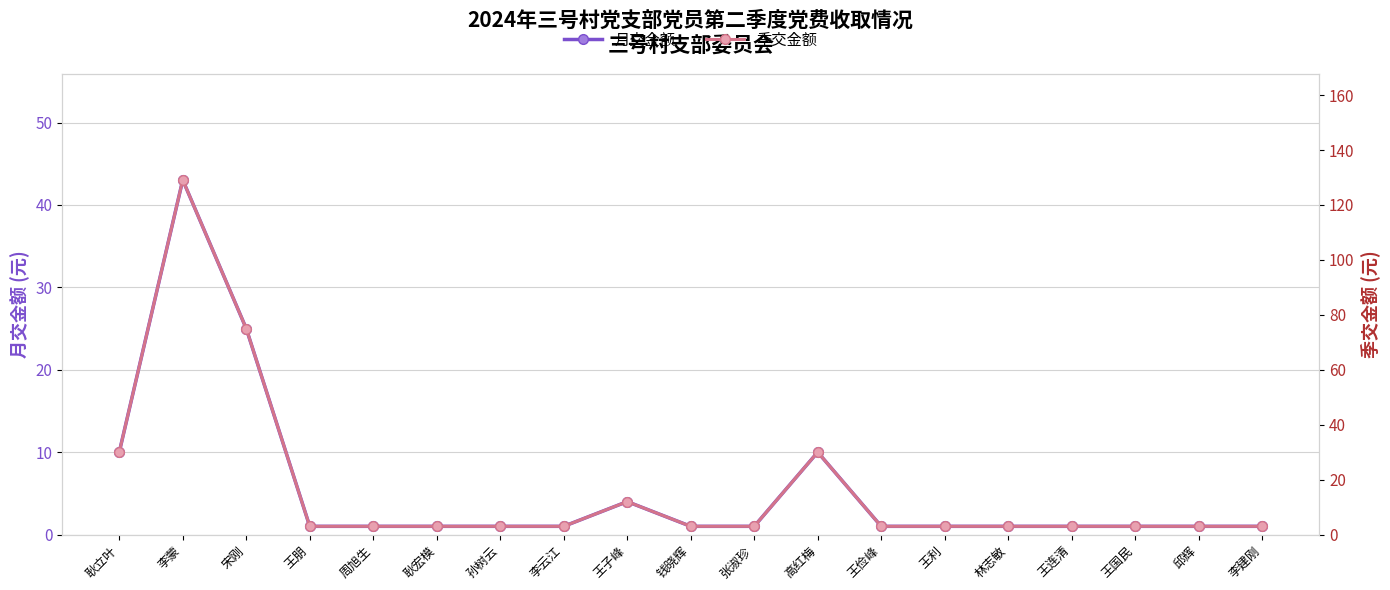

Reading right to left, transcribe all the data shown in this chart.

月交金额: 李建刚=1.0	邱辉=1.0	王国民=1.0	王连清=1.0	林志敏=1.0	王利=1.0	王俭峰=1.0	高红梅=10.0	张淑珍=1.0	钱晓辉=1.0	王子峰=4.0	李云江=1.0	孙树云=1.0	耿宏模=1.0	周旭生=1.0	王朋=1.0	宋刚=25.0	李蒙=43.0	耿立叶=10.0
季交金额: 李建刚=3.0	邱辉=3.0	王国民=3.0	王连清=3.0	林志敏=3.0	王利=3.0	王俭峰=3.0	高红梅=30.0	张淑珍=3.0	钱晓辉=3.0	王子峰=12.0	李云江=3.0	孙树云=3.0	耿宏模=3.0	周旭生=3.0	王朋=3.0	宋刚=75.0	李蒙=129.1	耿立叶=30.0